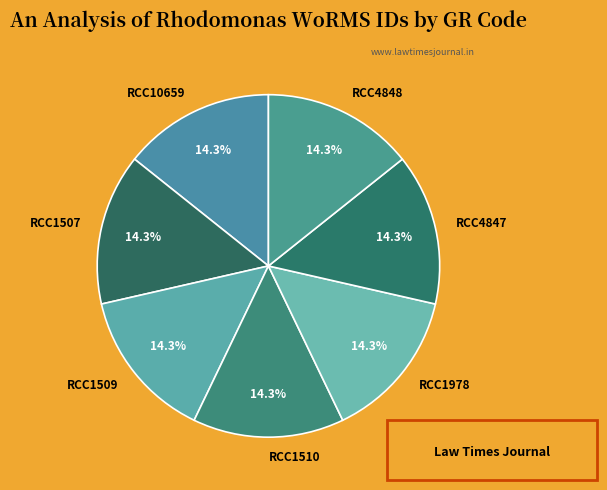

What is the ratio of the value at RCC4847 to the value at RCC1978?

1.0